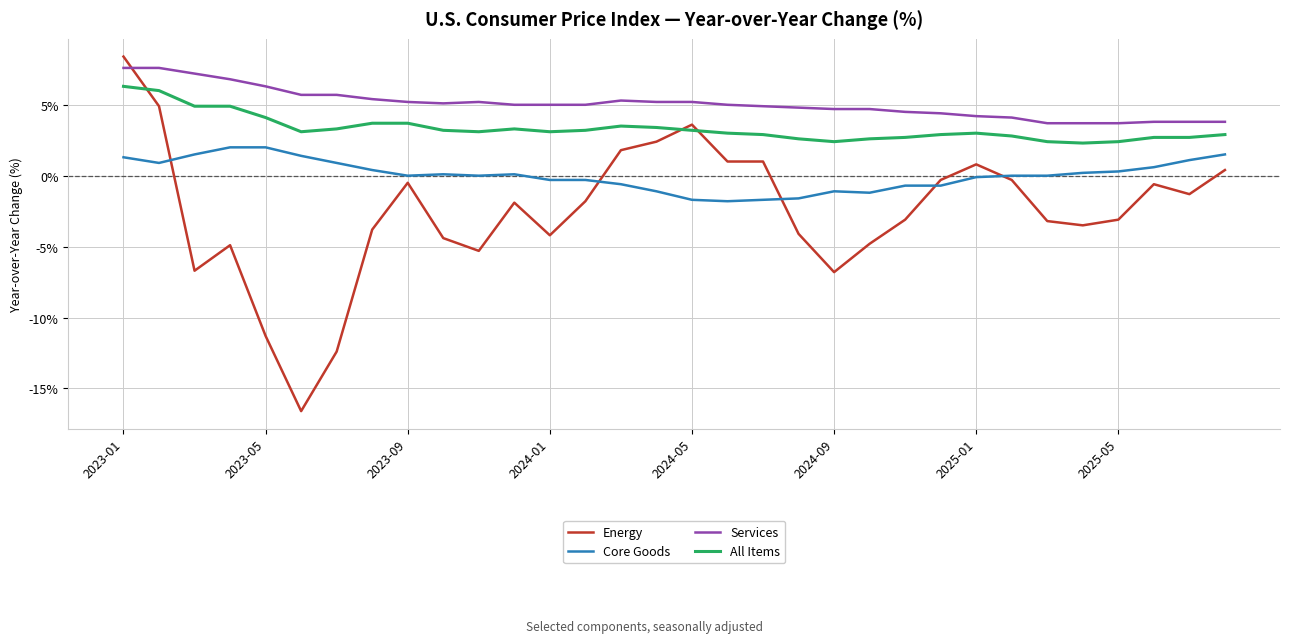

List the series in order of their peak value, highest first.

Energy, Services, All Items, Core Goods